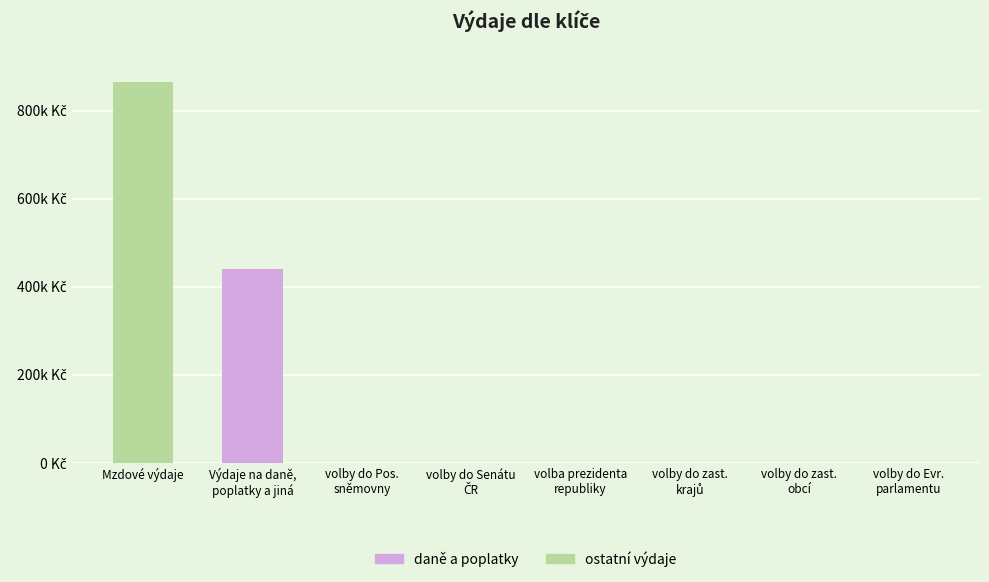

What is the greatest value displayed?

864004